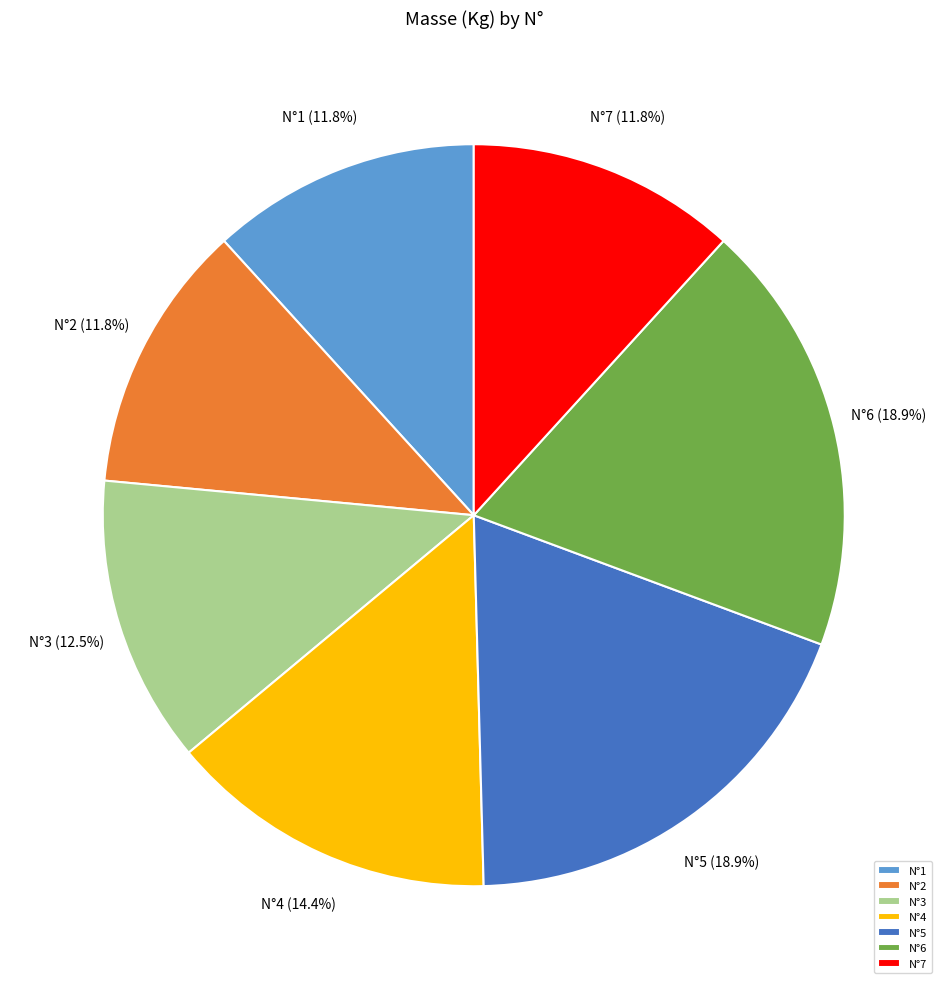

Approximately how many times larger is the value at N°2 compared to N°1?

1.0